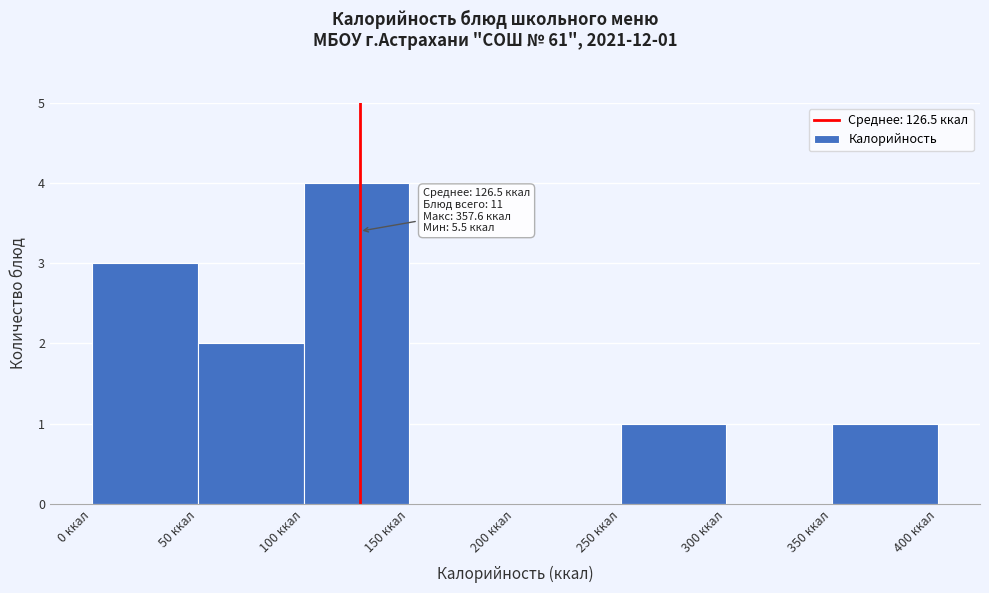

Over which range of the x-axis is the bar tallest?

100 to 150